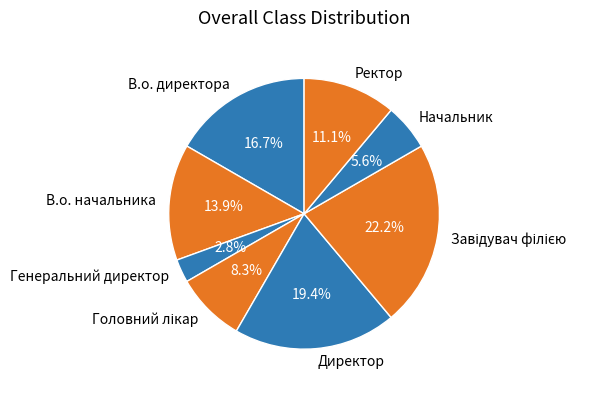

How many segments does this pie chart have?

8